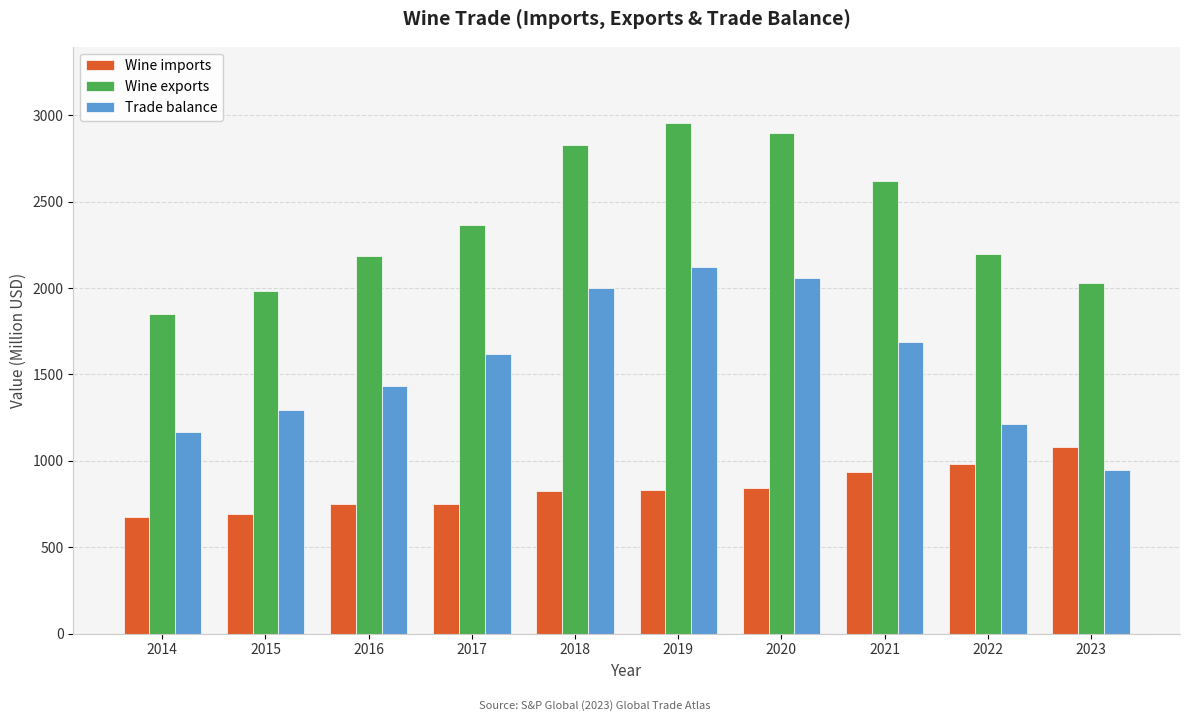

How many values in the Trade balance series are below 1618?

5